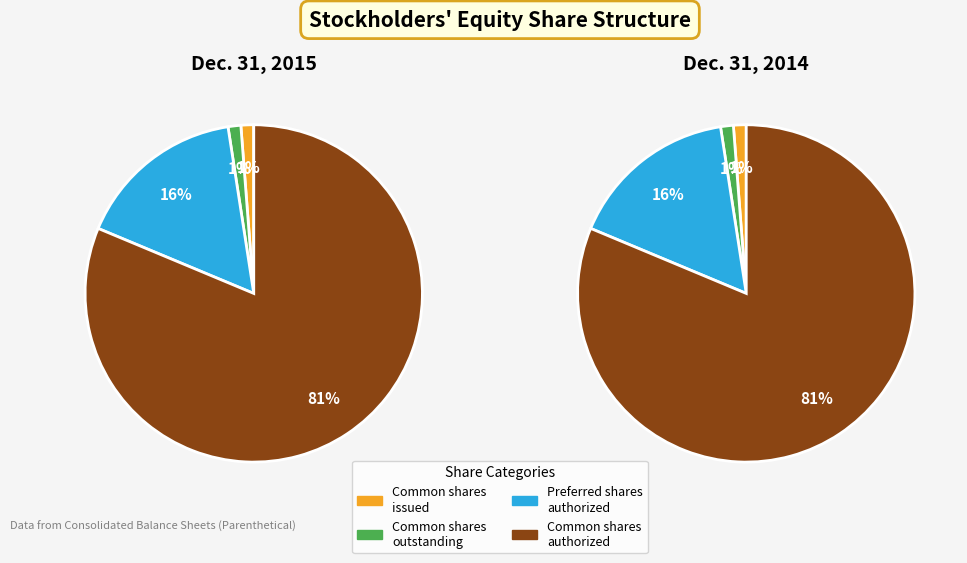

To the nearest percent, what is the difference between the largest and smallest slice percentages?

80%